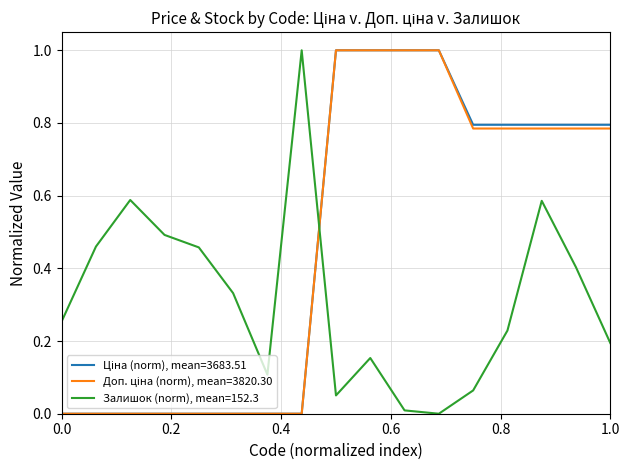

What is the greatest value displayed?

1.0